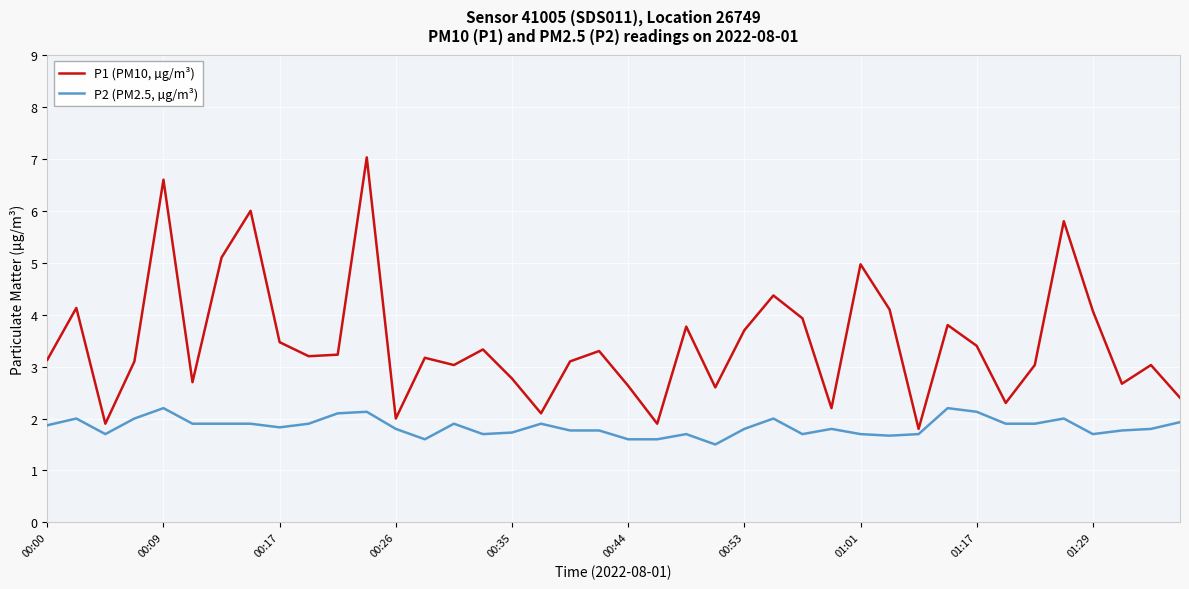

What is the difference between the maximum and minimum values in the P1 (PM10, µg/m³) series?

5.2